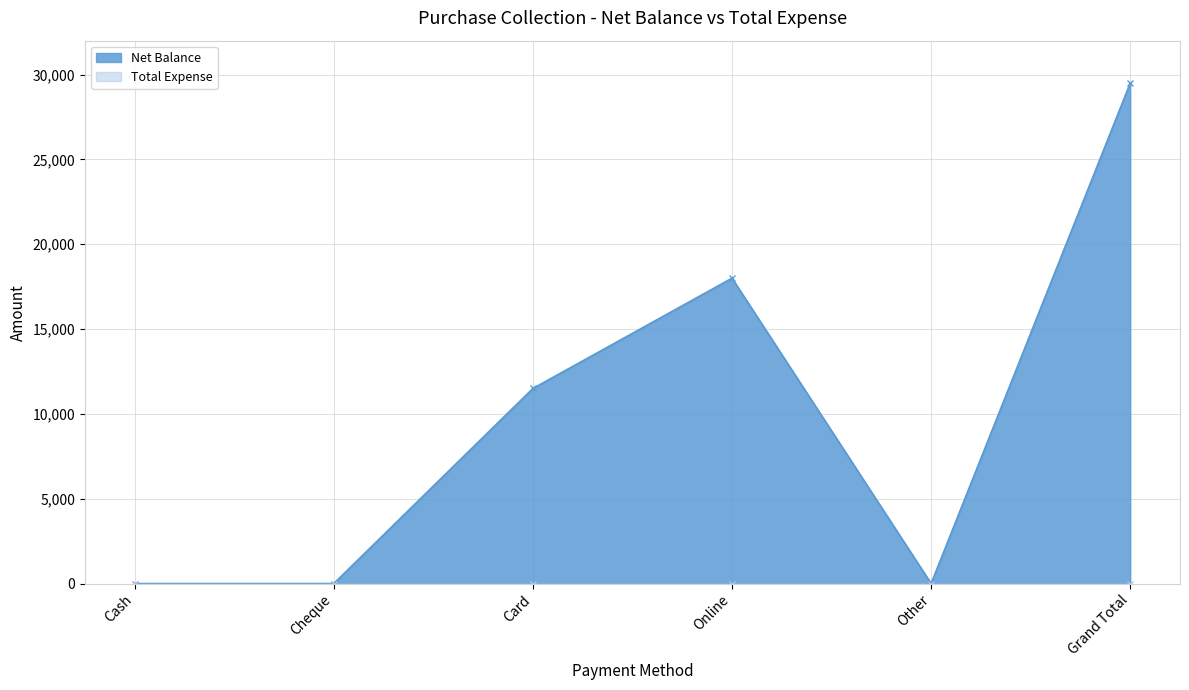

Is it true that the value at Online is 4076?

False